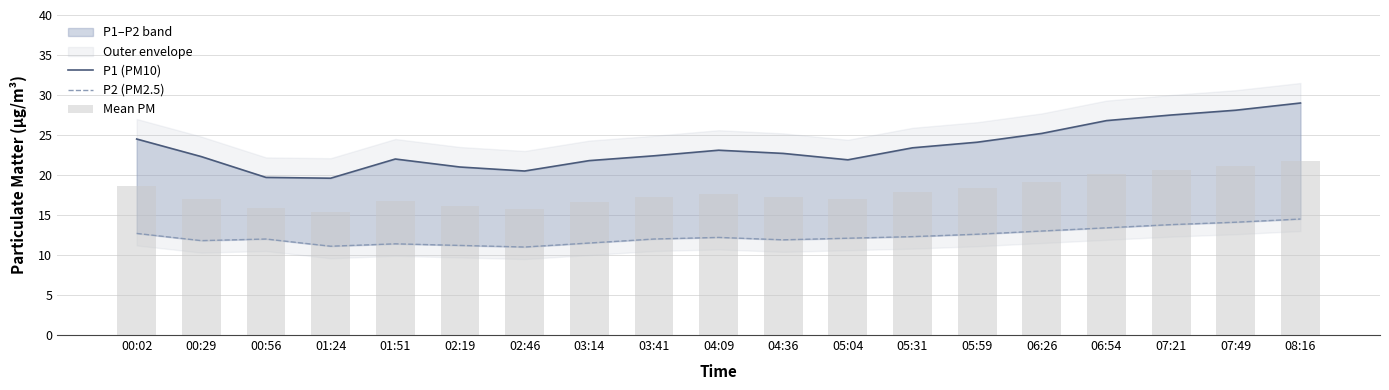

Reading left to right, transcribe all the data shown in this chart.

P1 (PM10): 24.5	22.3	19.7	19.6	22.0	21.0	20.5	21.8	22.4	23.1	22.7	21.9	23.4	24.1	25.2	26.8	27.5	28.1	29.0
P2 (PM2.5): 12.7	11.8	12.0	11.1	11.4	11.2	11.0	11.5	12.0	12.2	11.9	12.1	12.3	12.6	13.0	13.4	13.8	14.1	14.5
Mean PM: 18.6	17.1	15.8	15.4	16.7	16.1	15.8	16.6	17.2	17.6	17.3	17.0	17.9	18.4	19.1	20.1	20.6	21.1	21.8